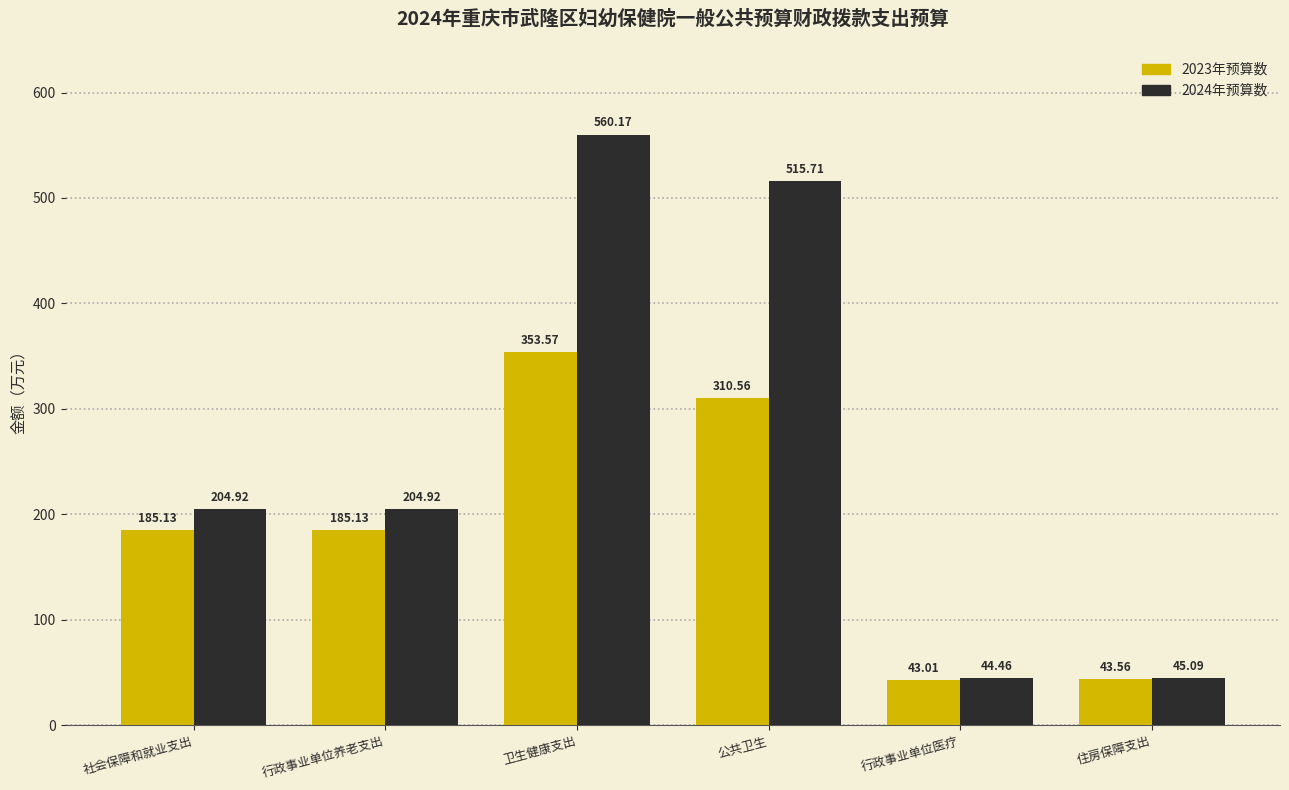

List the series in order of their overall mean, highest first.

2024年预算数, 2023年预算数